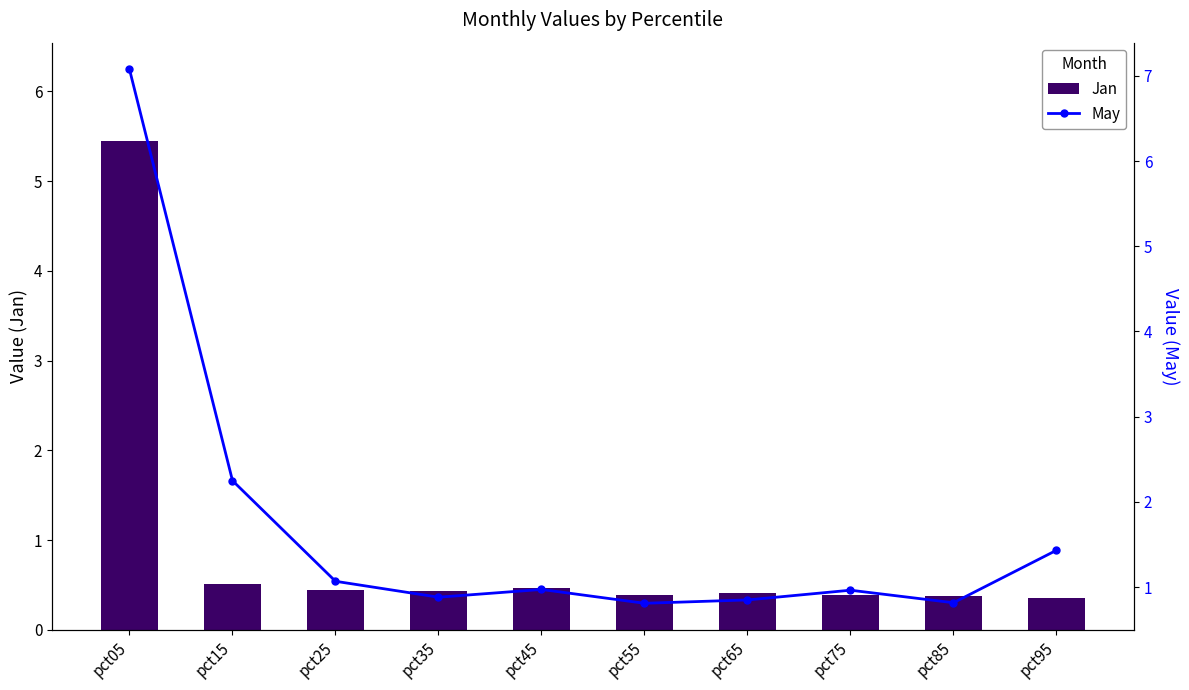

Reading left to right, list all the values displayed in this chart.

Jan: pct05=5.5	pct15=0.5	pct25=0.5	pct35=0.4	pct45=0.5	pct55=0.4	pct65=0.4	pct75=0.4	pct85=0.4	pct95=0.4
May: pct05=7.1	pct15=2.2	pct25=1.1	pct35=0.9	pct45=1.0	pct55=0.8	pct65=0.8	pct75=1.0	pct85=0.8	pct95=1.4